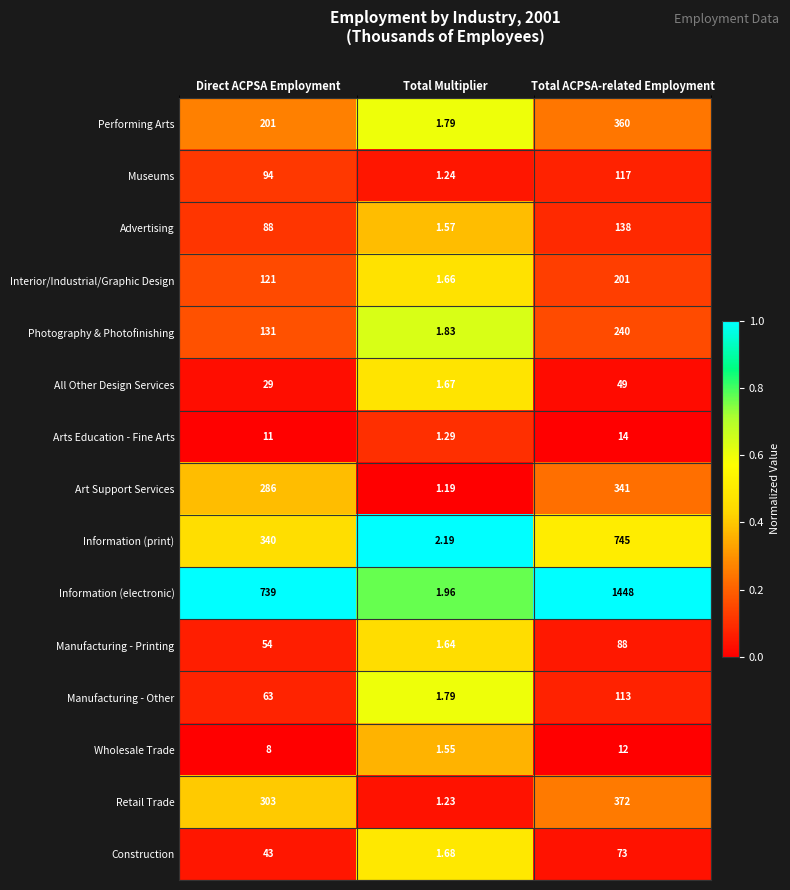

Rank the series at Total ACPSA-related Employment from lowest to highest value.

Wholesale Trade, Arts Education - Fine Arts, All Other Design Services, Construction, Manufacturing - Printing, Manufacturing - Other, Museums, Advertising, Interior/Industrial/Graphic Design, Photography & Photofinishing, Art Support Services, Performing Arts, Retail Trade, Information (print), Information (electronic)